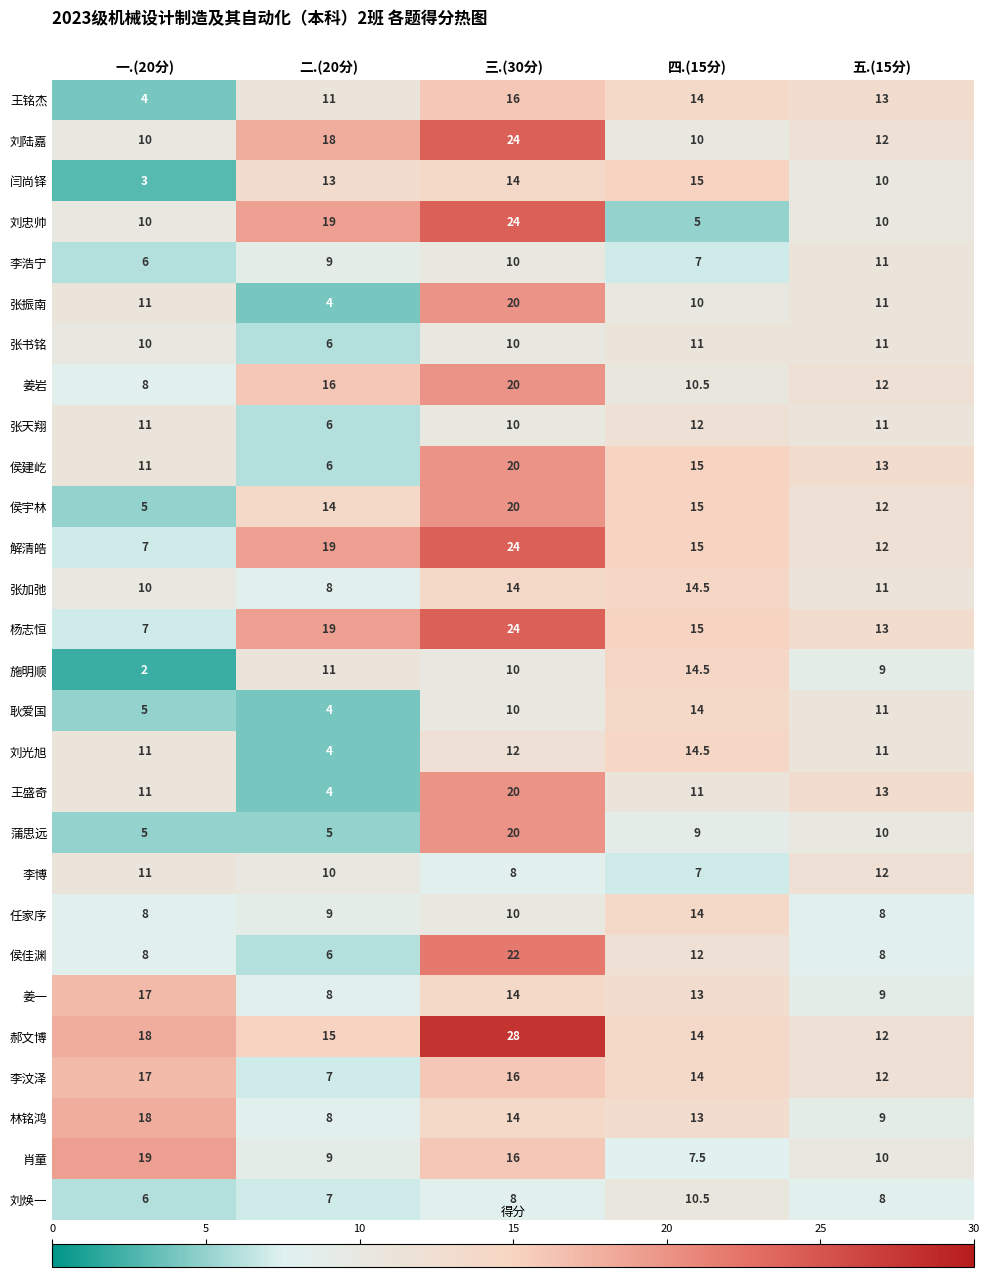

What is the difference between the 蒲思远 values at 二.(20分) and 四.(15分)?

4.0